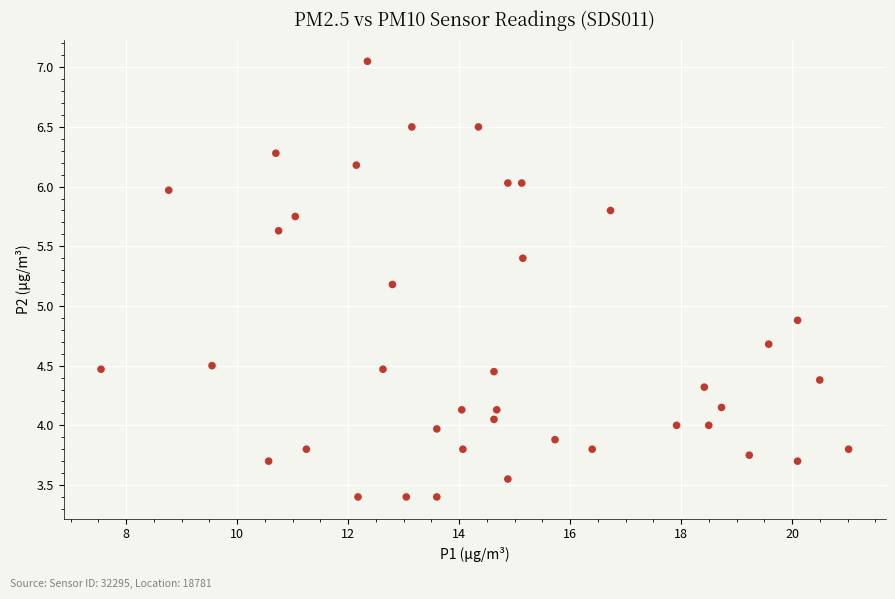

What Y value in the scatter plot is closest to 5?

4.9